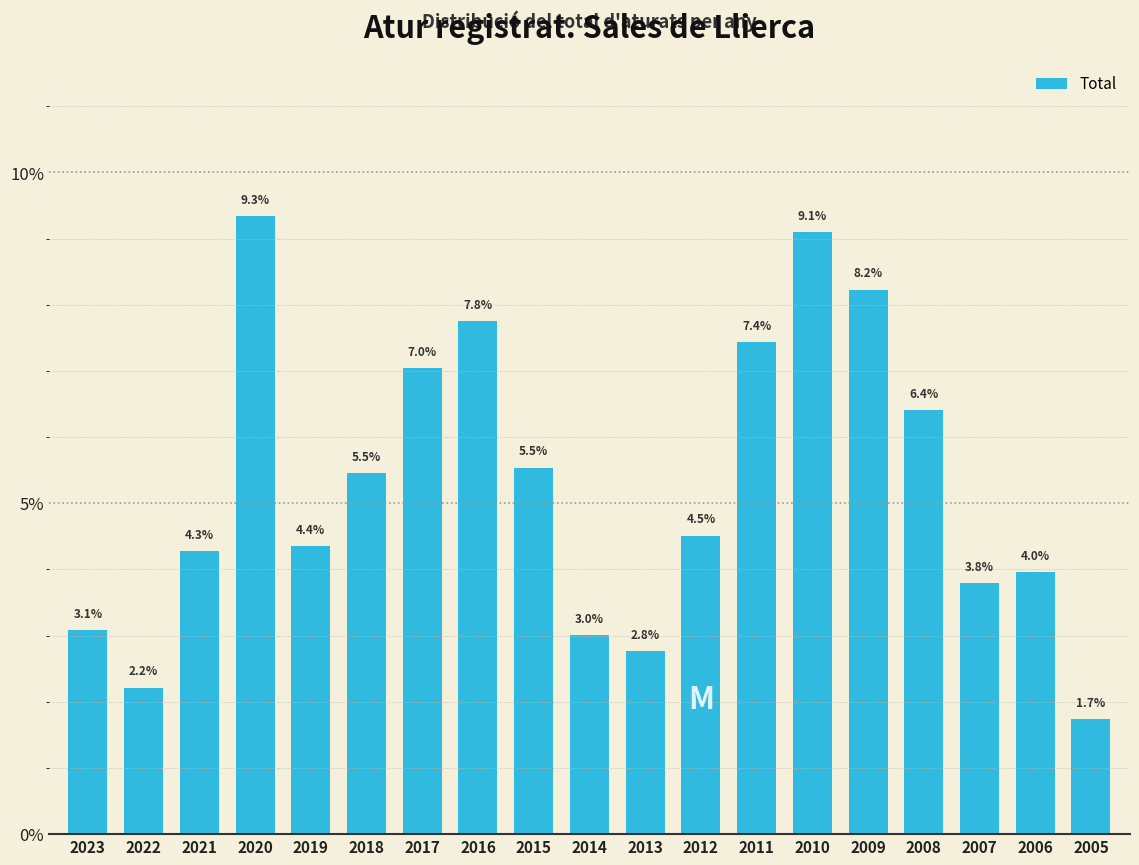

Reading left to right, extract all data points from this chart.

3.1	2.2	4.3	9.3	4.4	5.5	7.0	7.8	5.5	3.0	2.8	4.5	7.4	9.1	8.2	6.4	3.8	4.0	1.7